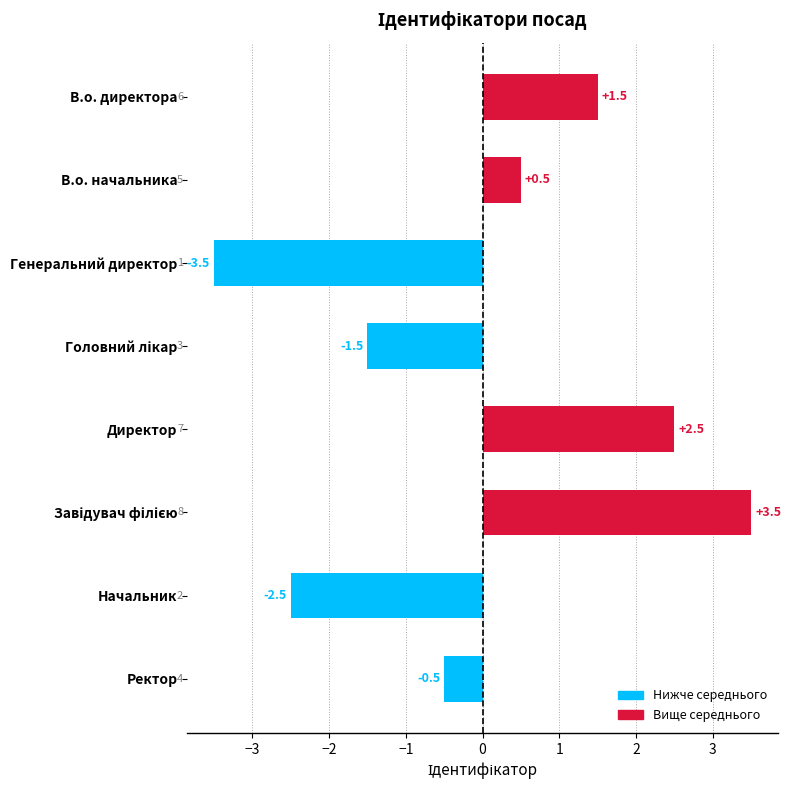

The value at Генеральний директор is -5.1. True or false?

False